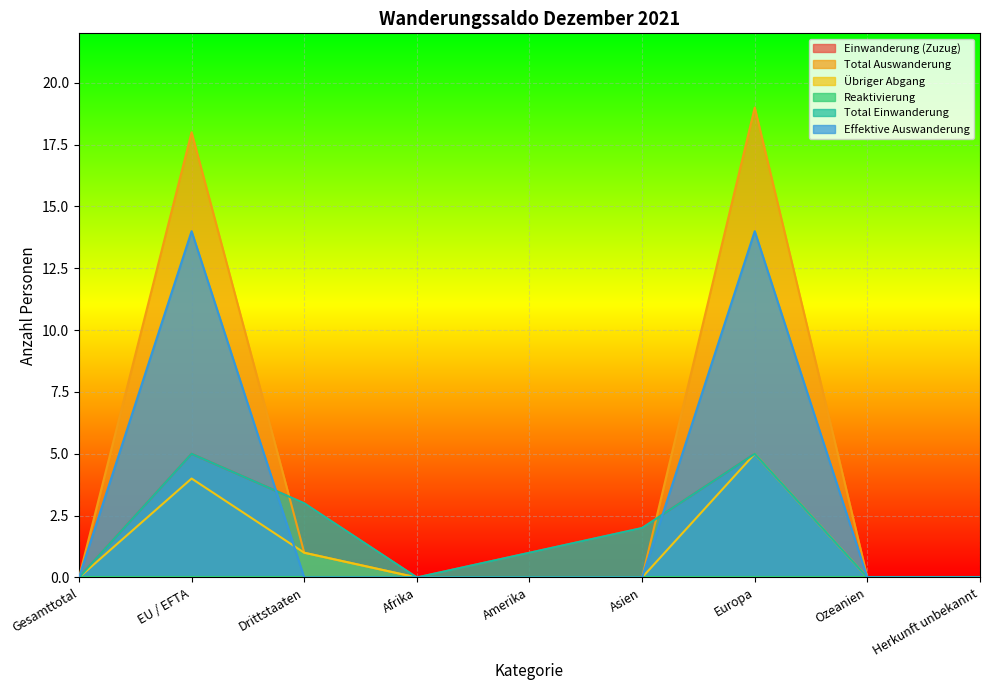

What is the greatest value displayed?

19